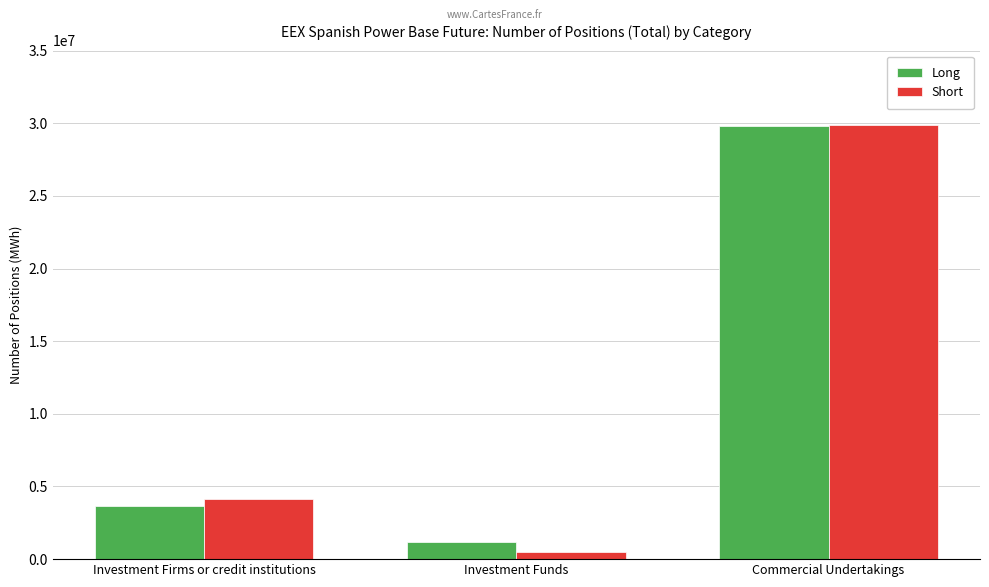

What is the label of the 2nd bar from the left?

Investment Funds